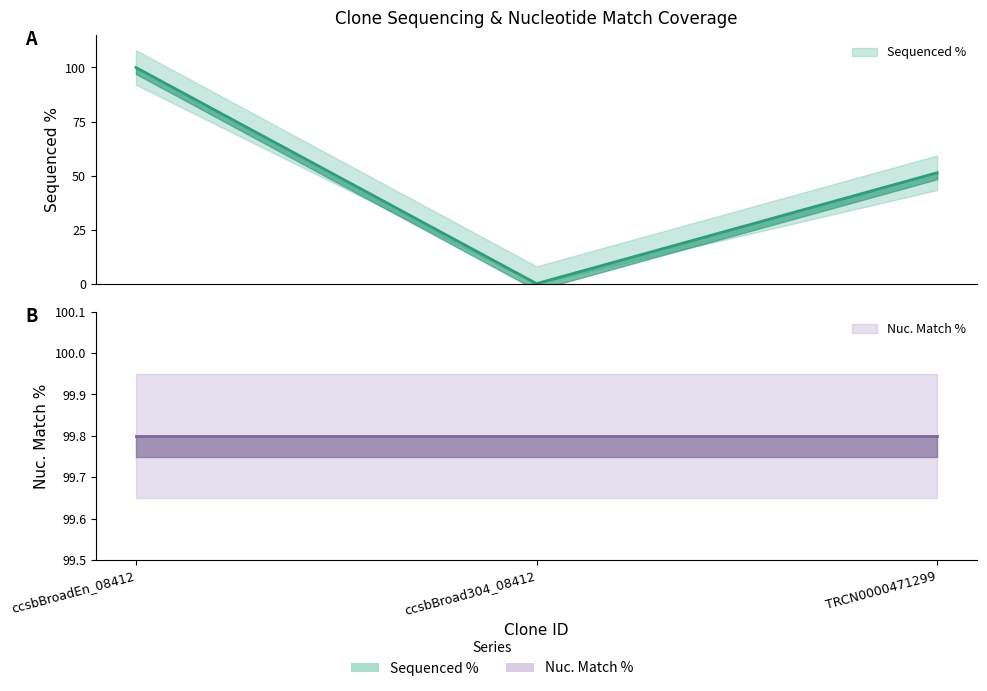

Where does the data first go above 51?

ccsbBroadEn_08412